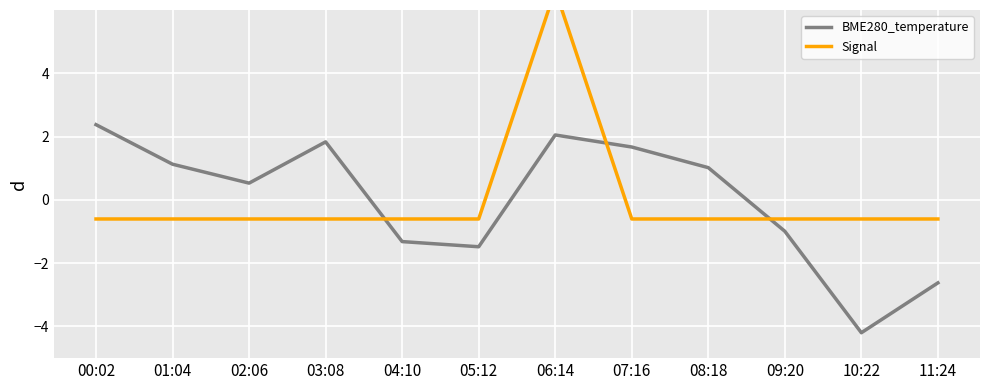

What is the total value across all series at 05:12?

-2.1